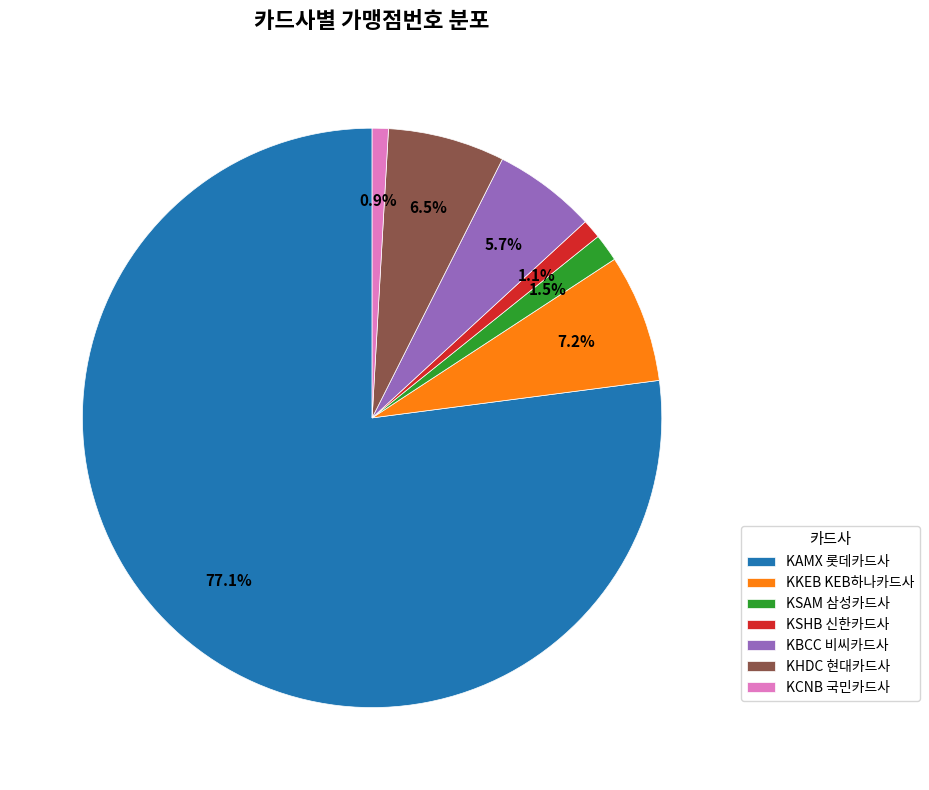

Approximately how many times larger is the value at KSAM 삼성카드사 compared to KSHB 신한카드사?

1.4